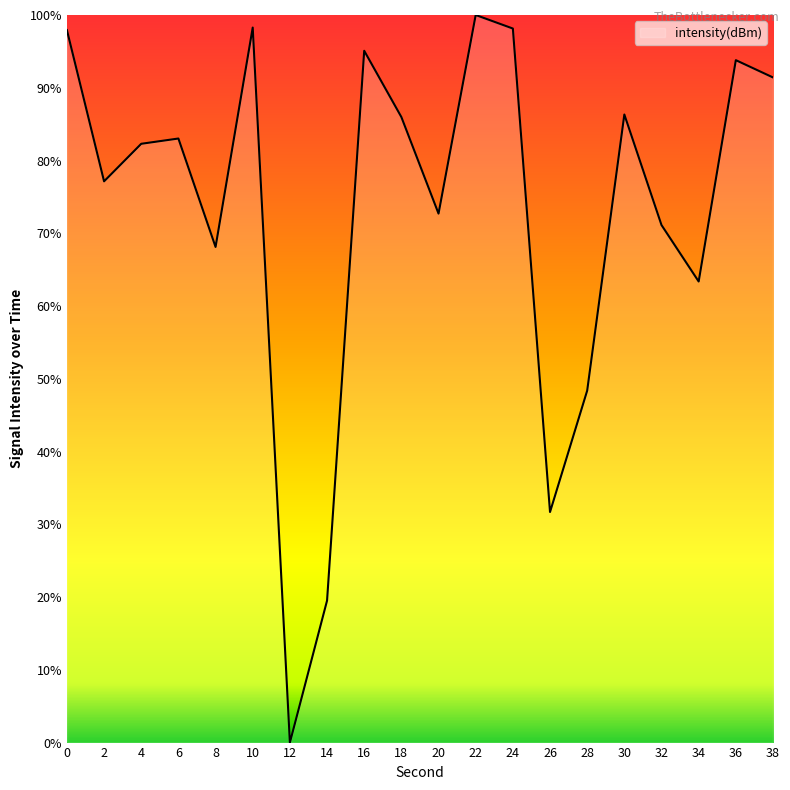

At which label is the value closest to 50?

28